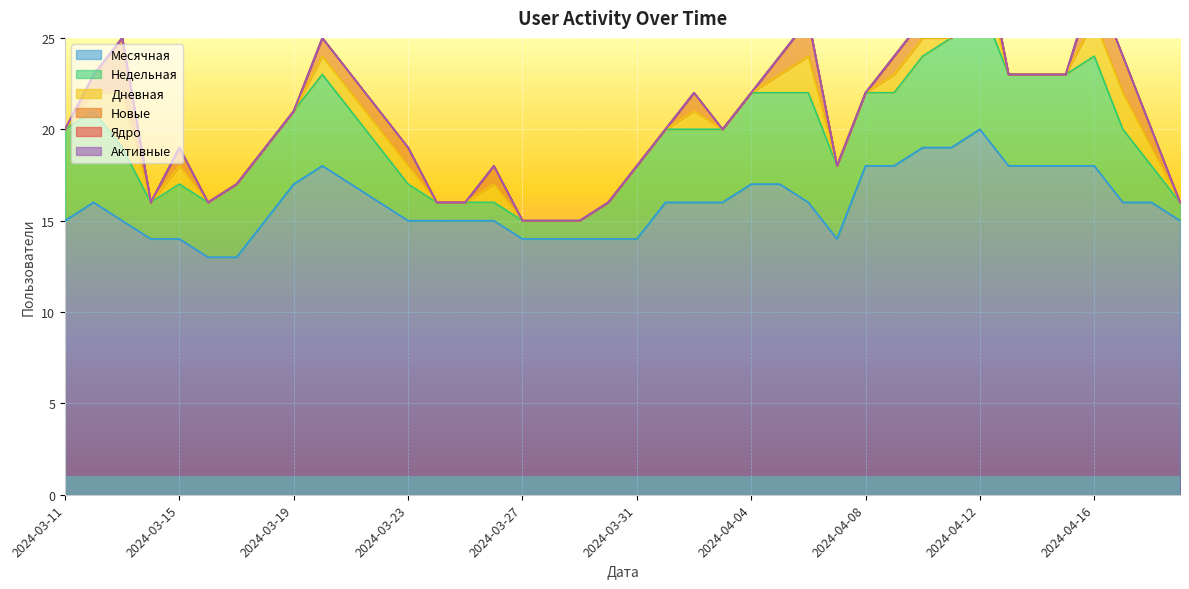

The value of Месячная at 2024-03-11 is 15. True or false?

True